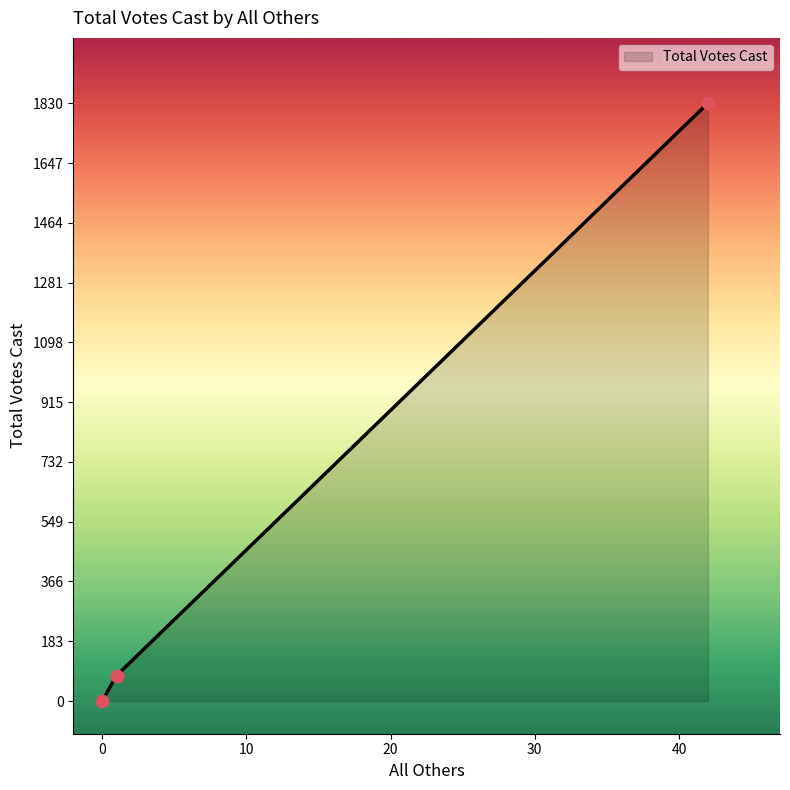

What is the difference between the maximum and second lowest values?

1752